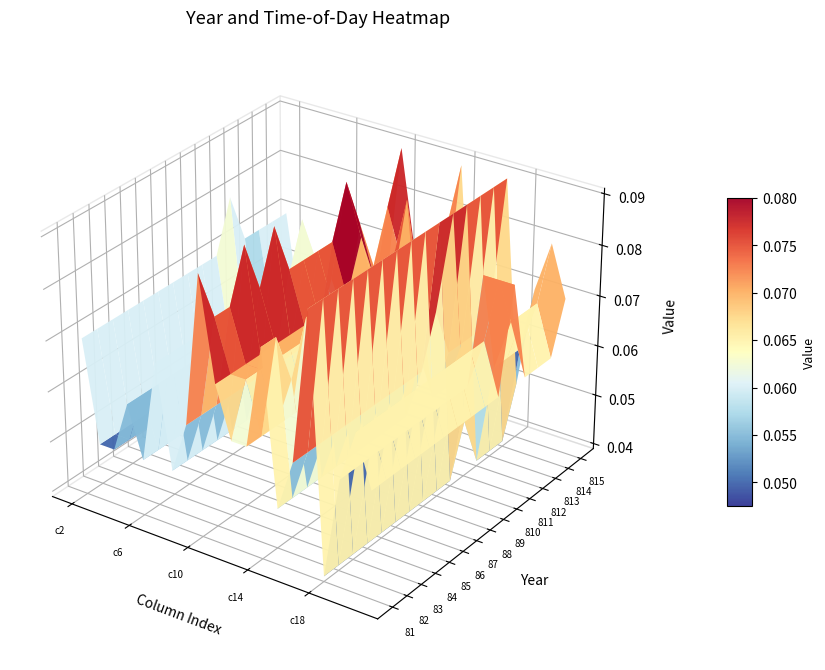

Count the 85 values in the range 0 to 1.

20